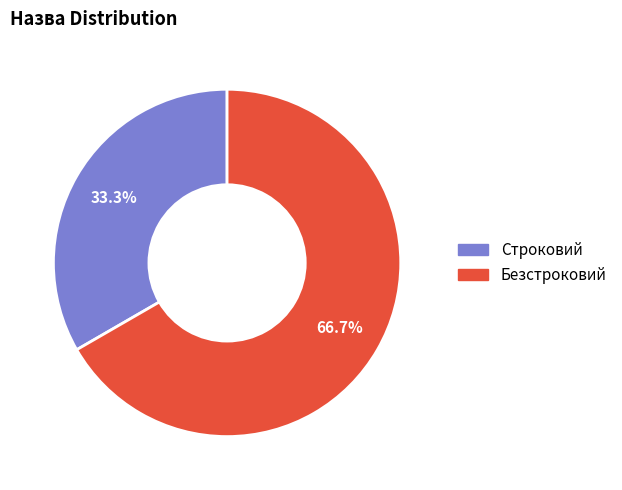

What portion of the pie excludes Строковий?

66.7%